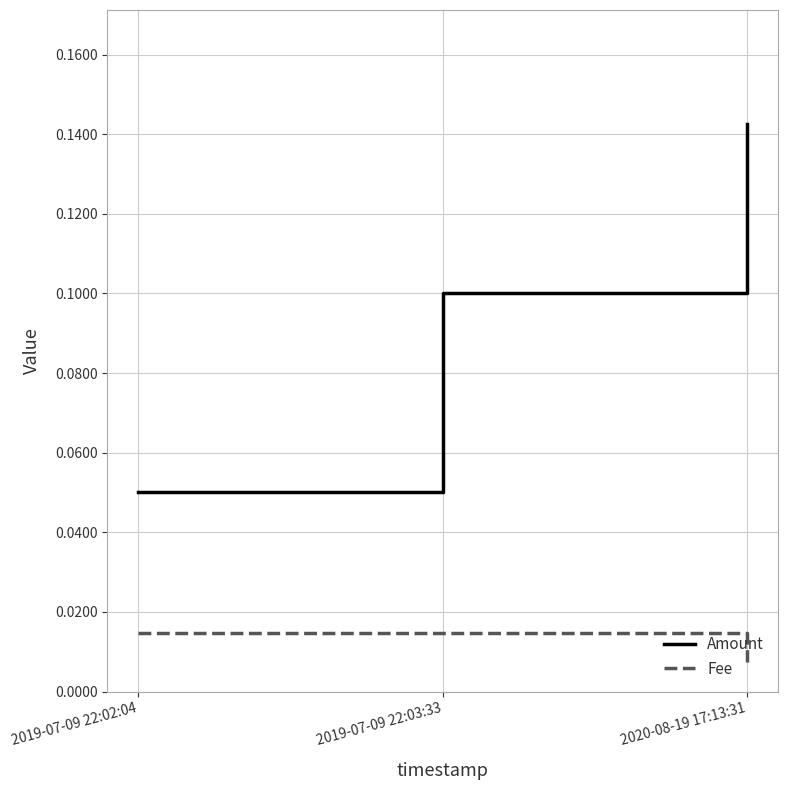

Where is Amount nearest to the value 0?

2019-07-09 22:02:04